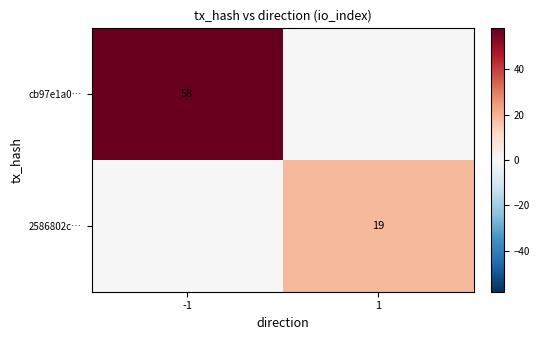

What is the total value across all series at 1?

19